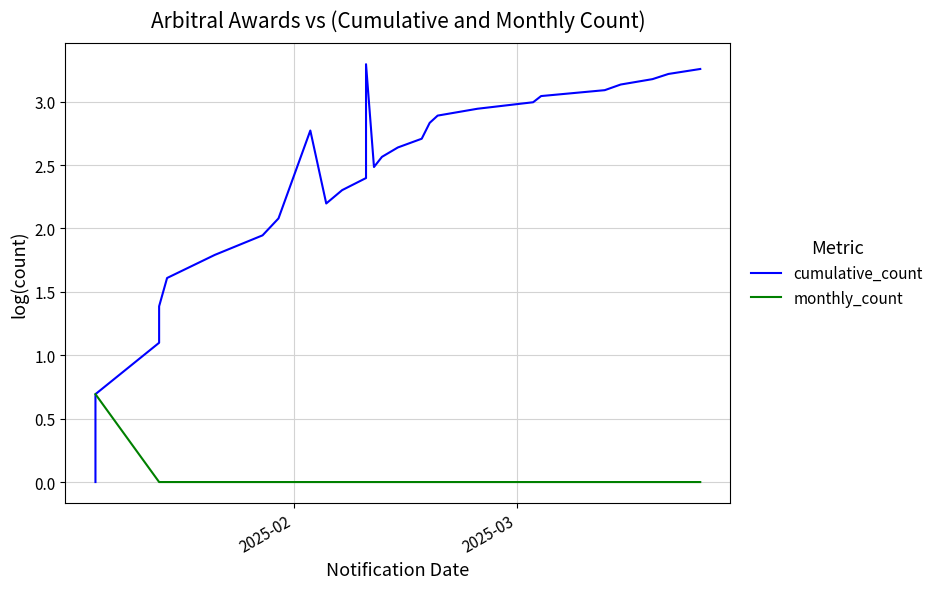

True or false: monthly_count and cumulative_count intersect in this chart.

False